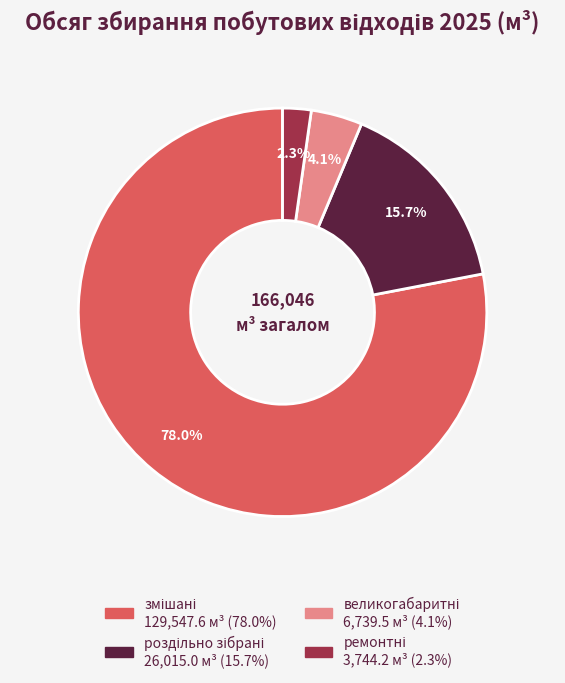

How many segments does this pie chart have?

4